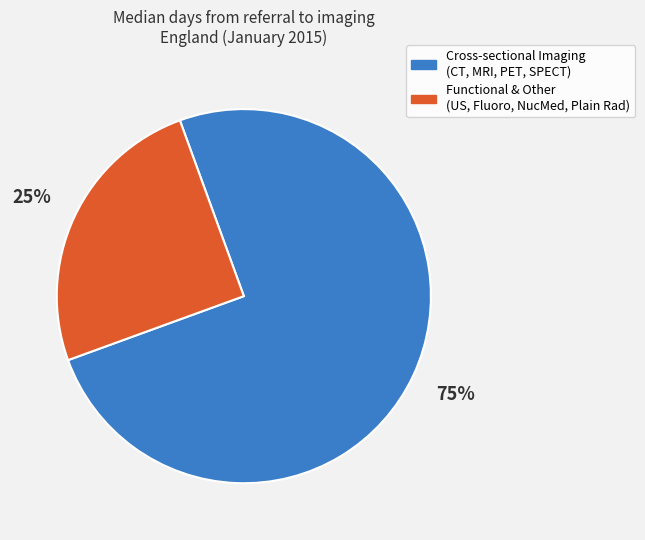

To the nearest percent, what is the average slice percentage?

50%